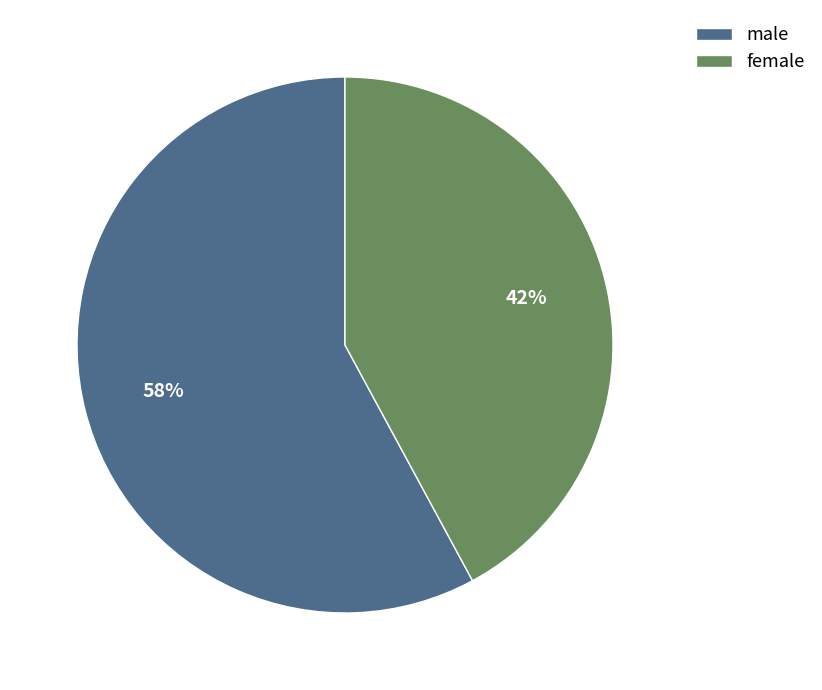

Rank the categories by value from lowest to highest.

female, male